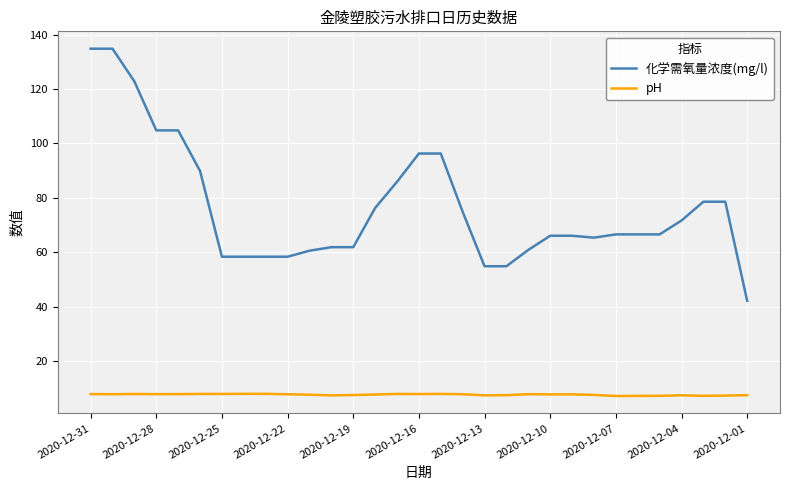

Count the number of categories in the chart.

31